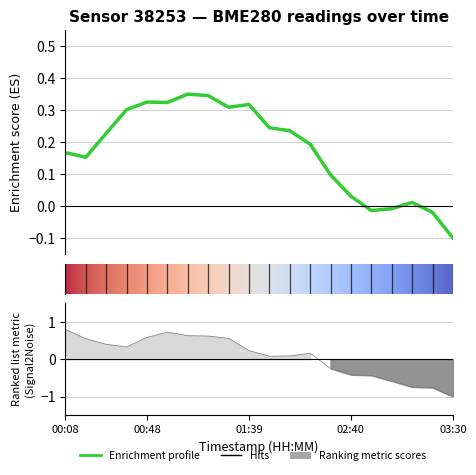

What is the label of the 11th point from the left?

10